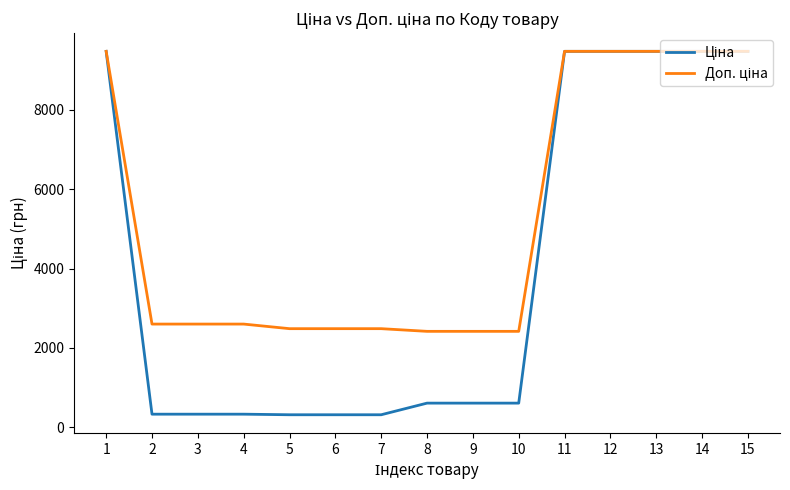

What is the total value across all series at 9?

3018.6